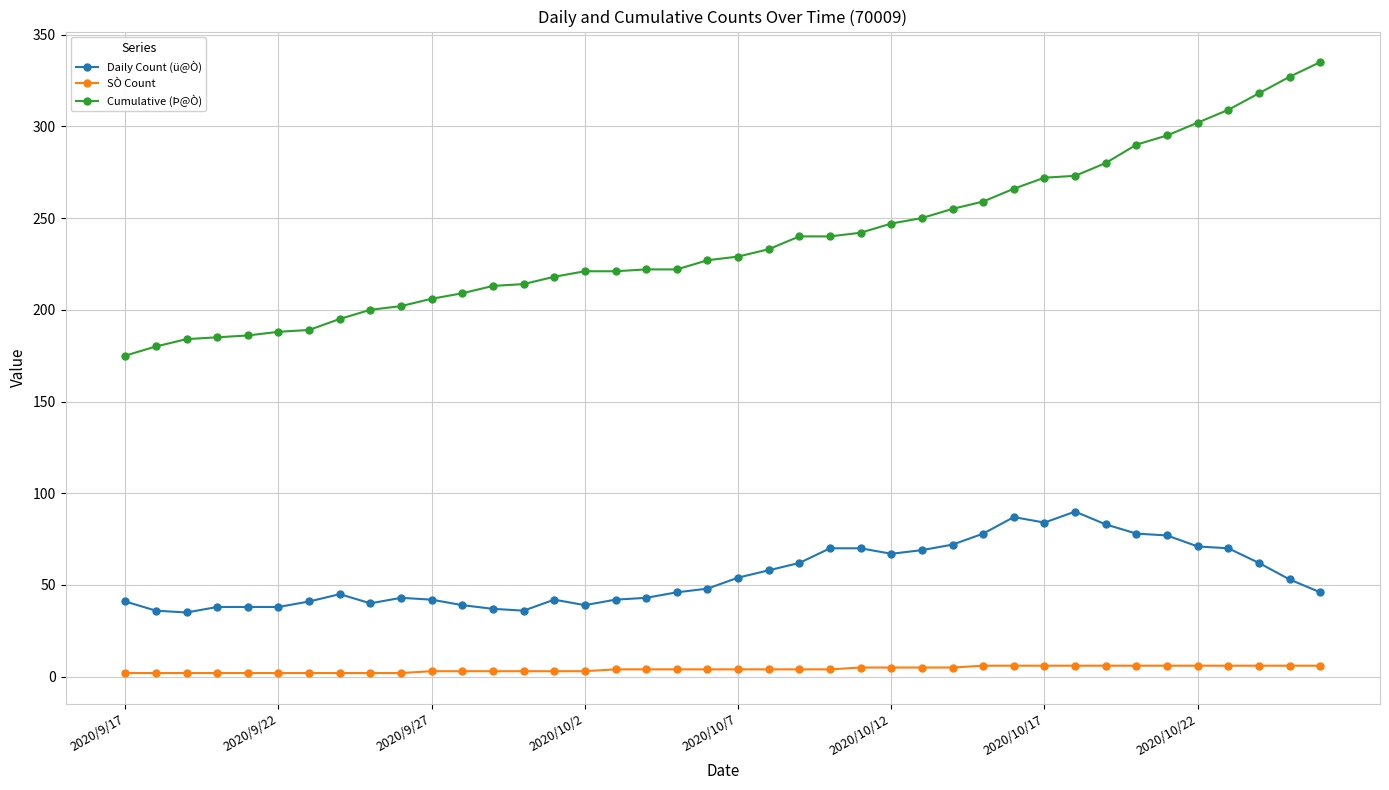

Rank the series by their average value, from lowest to highest.

SÒ Count, Daily Count (ü@Ò), Cumulative (Þ@Ò)